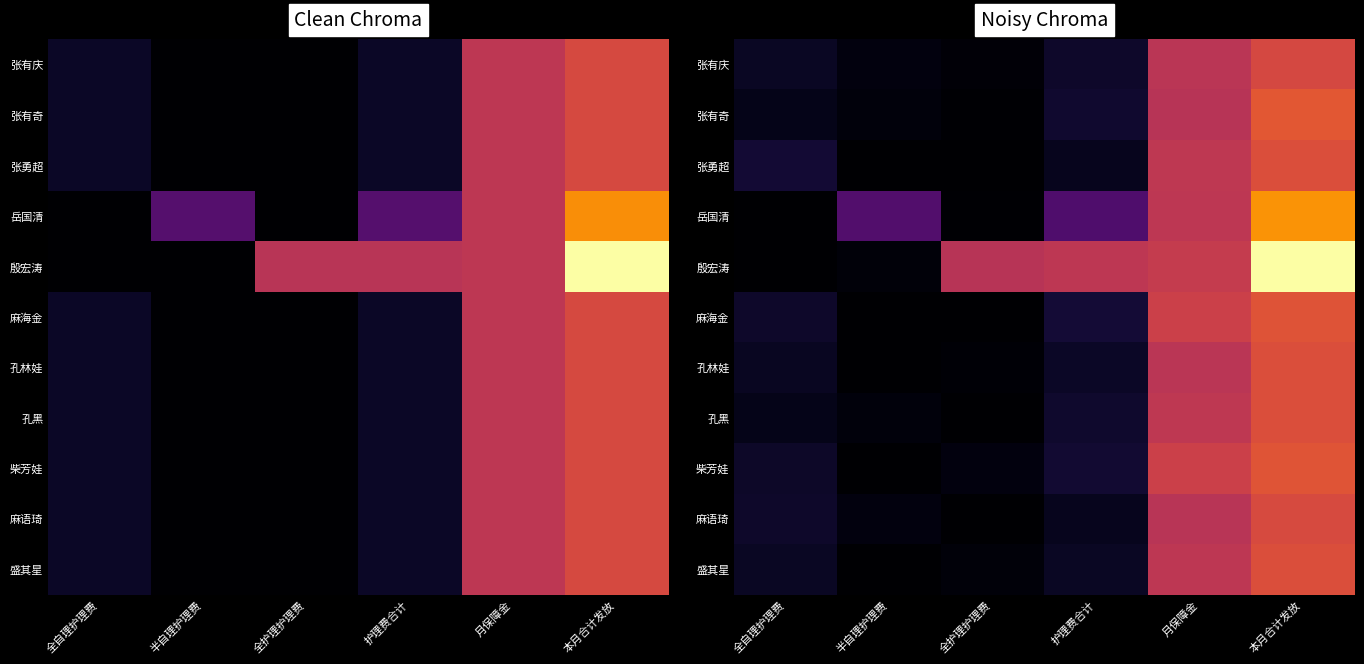

Rank the series by their maximum value, from highest to lowest.

殷宏涛, 岳国清, 张有奇, 柴芳娃, 麻海金, 盛其星, 张勇超, 孔黑, 孔林娃, 麻语琦, 张有庆